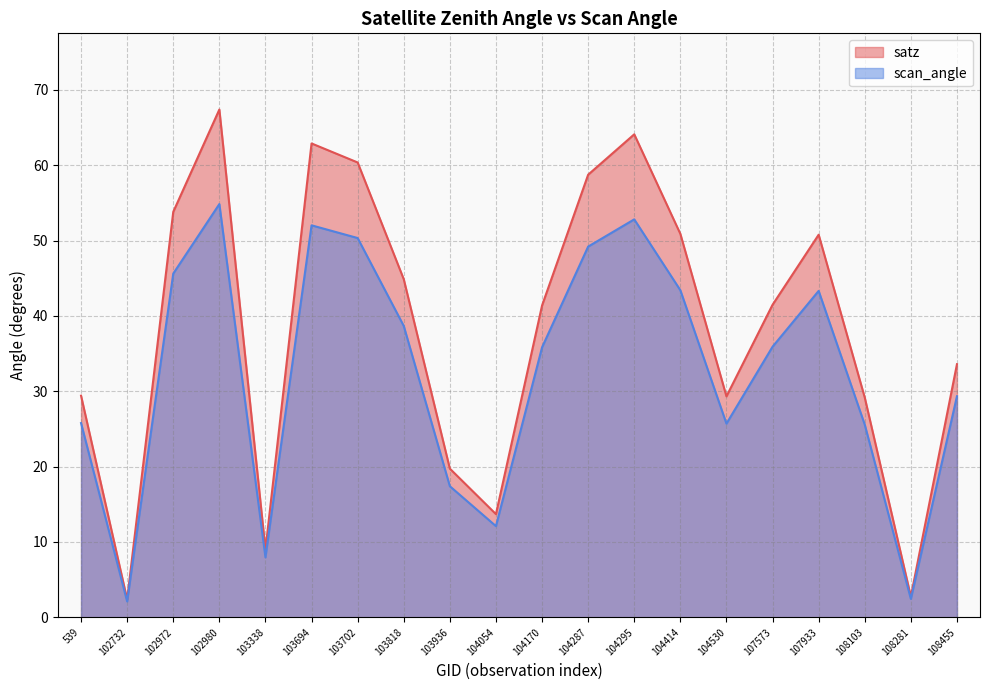

How many interior local peaks does the satz series have?

4